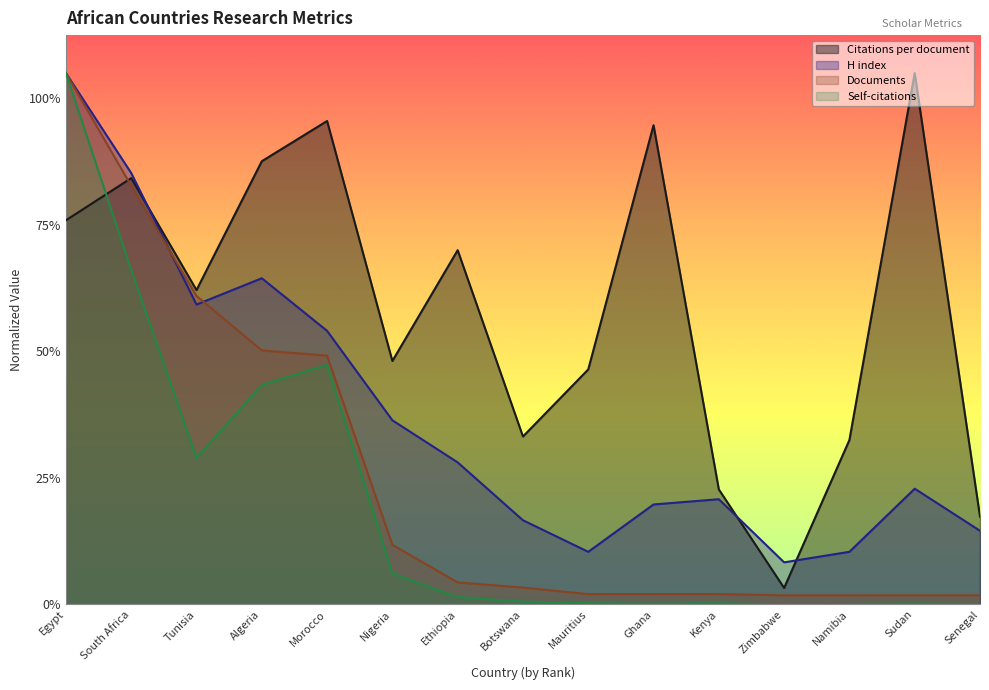

Count the number of categories in the chart.

15